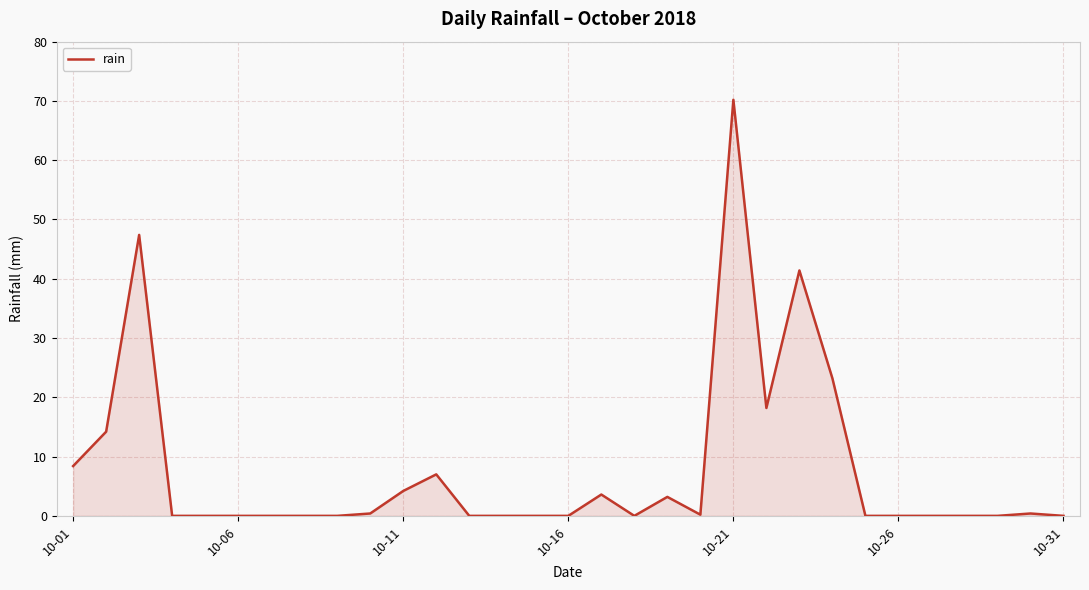

What is the maximum value shown in the chart?

70.2